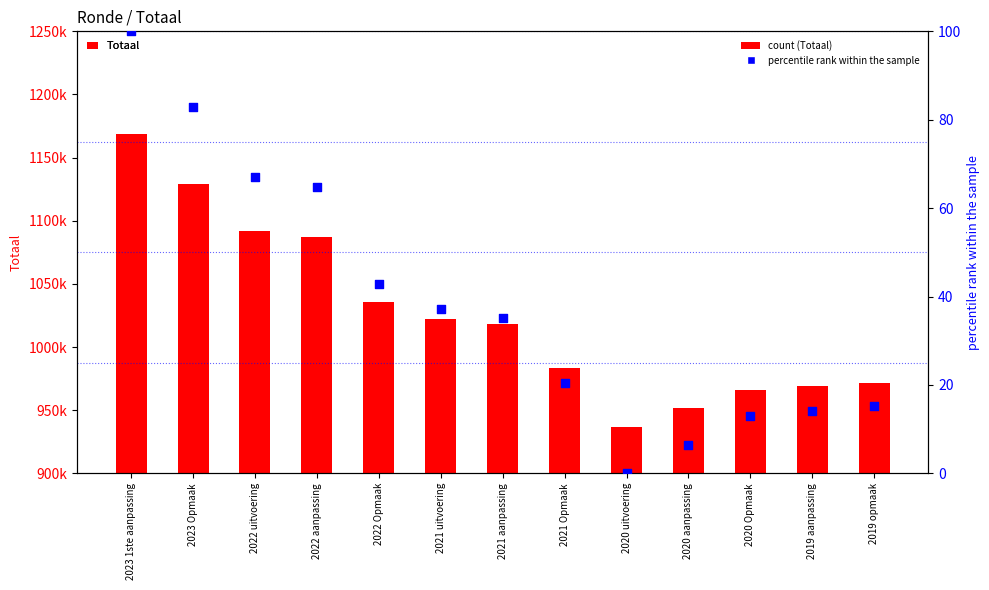

What are all the series names shown in the legend?

Totaal, percentile rank within the sample